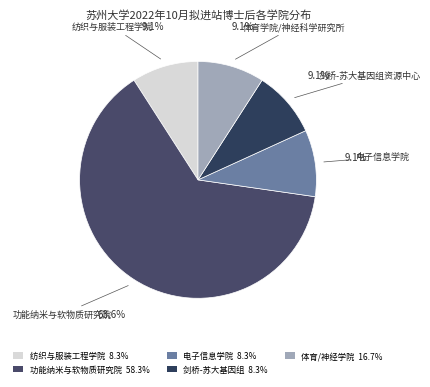

Is there any slice that represents more than half of the pie?

Yes